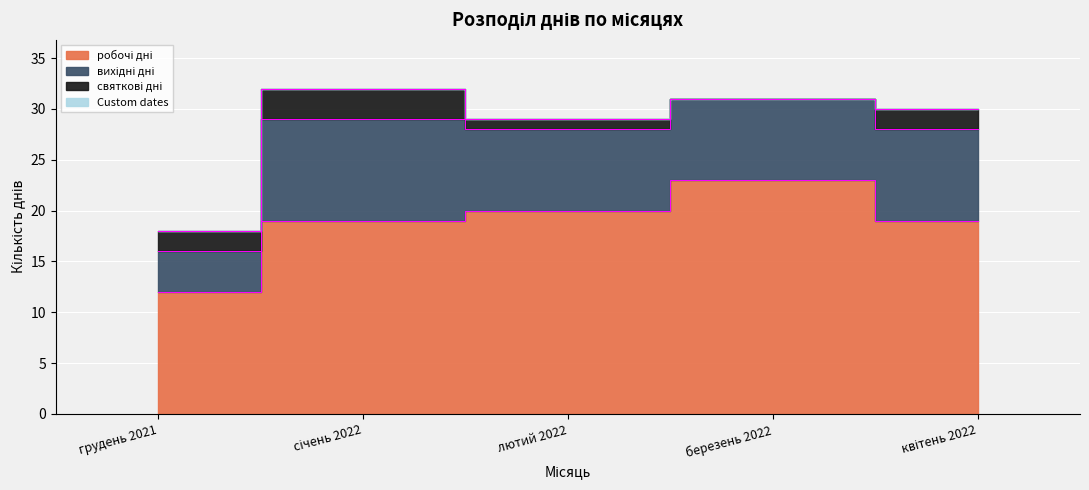

At which label does святкові дні first exceed 2?

січень 2022